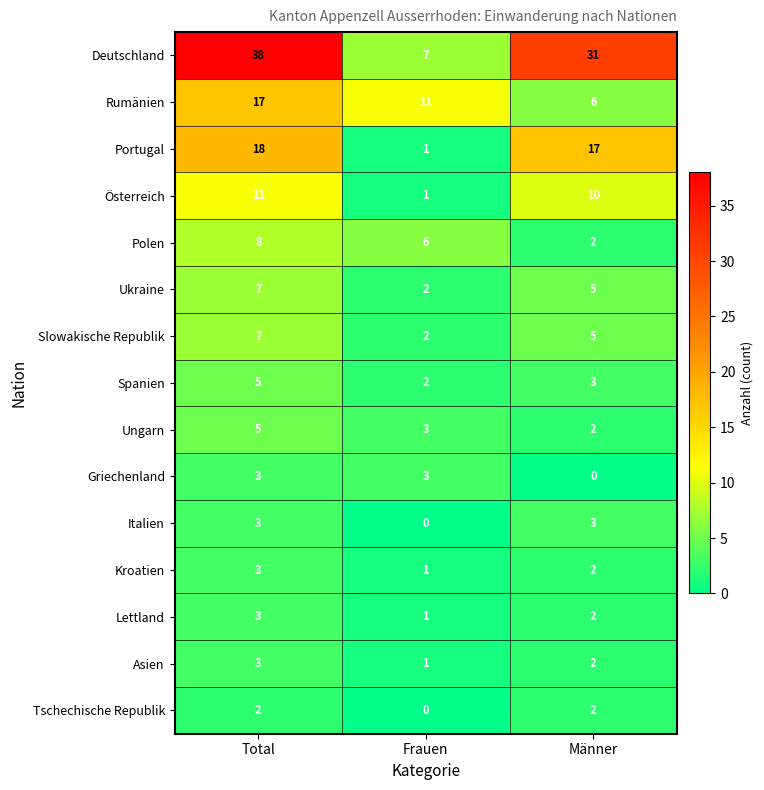

What is the maximum value for Polen?

8